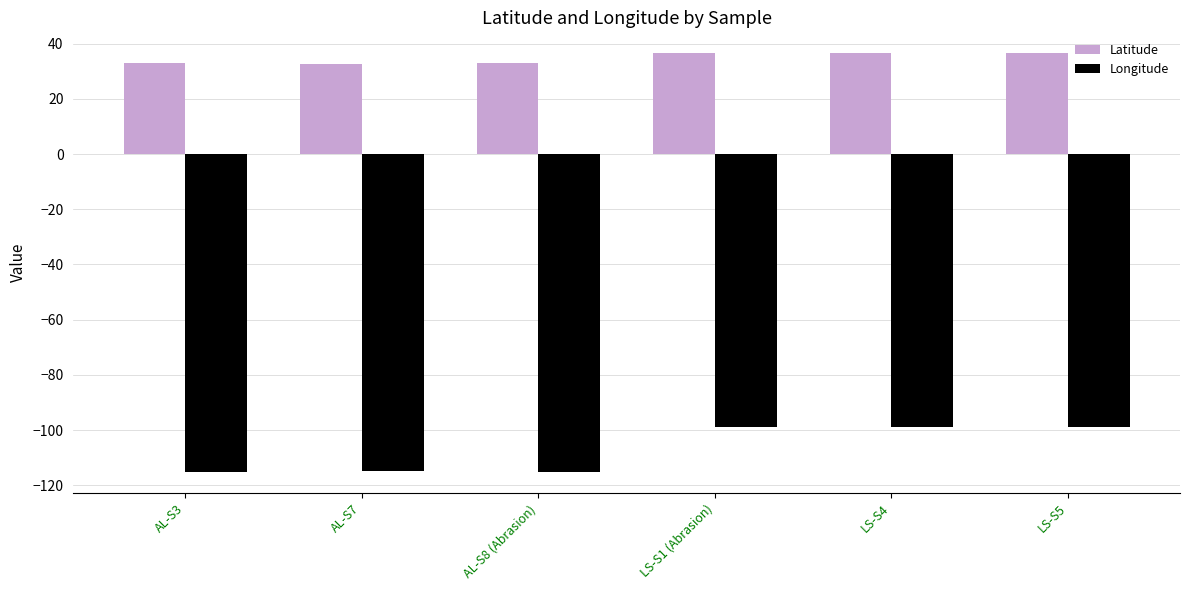

Rank the series by their maximum value, from lowest to highest.

Longitude, Latitude